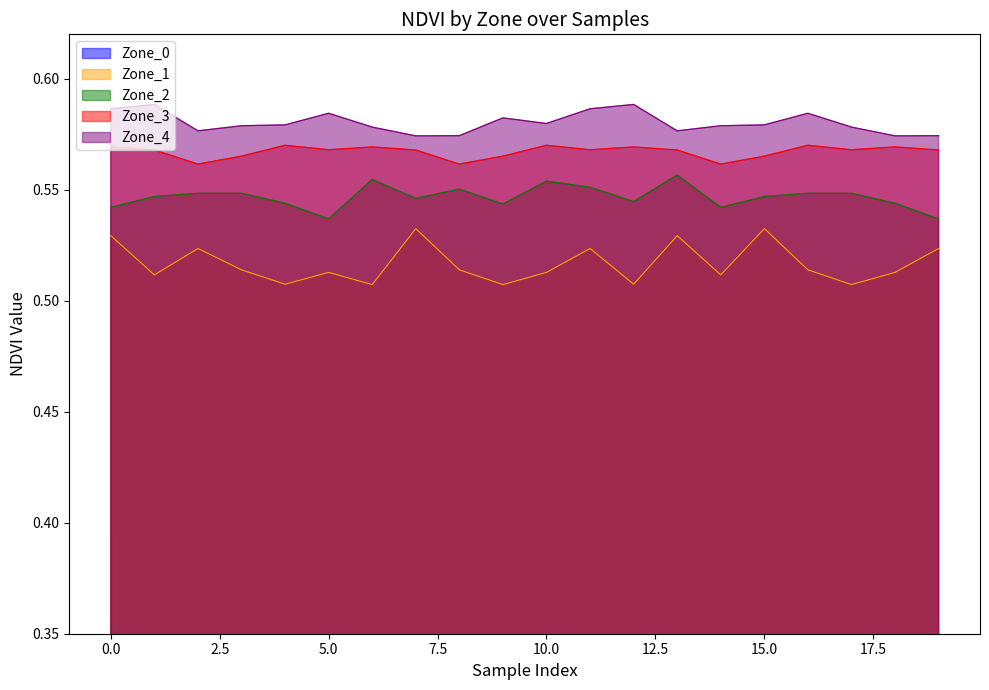

At which label is Zone_4 closest to 0?

7